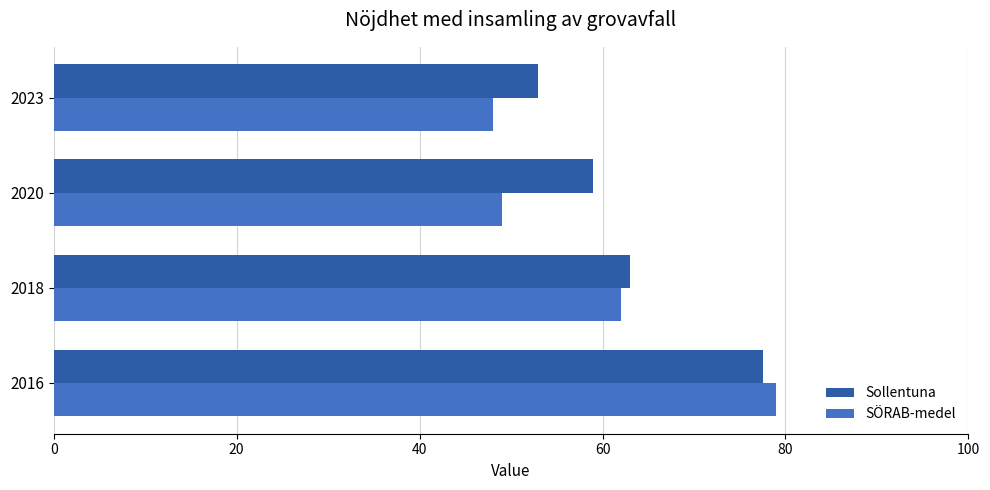

What is the sum of all Sollentuna values?

252.5